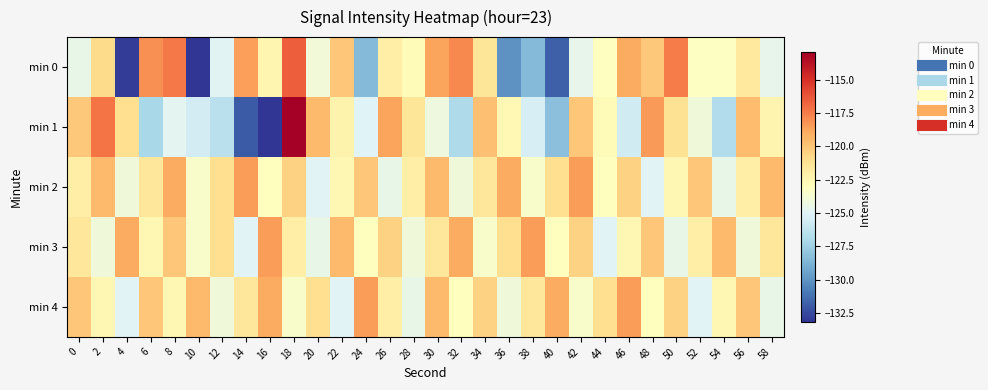

How many categories are shown in the chart?

30